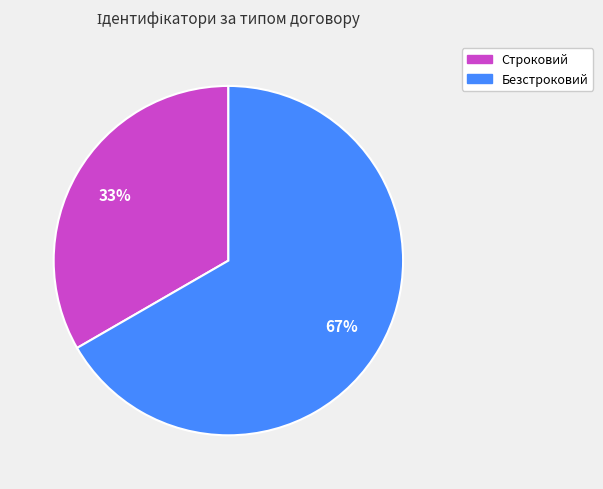

What is the ratio of the value at Безстроковий to the value at Строковий?

2.0